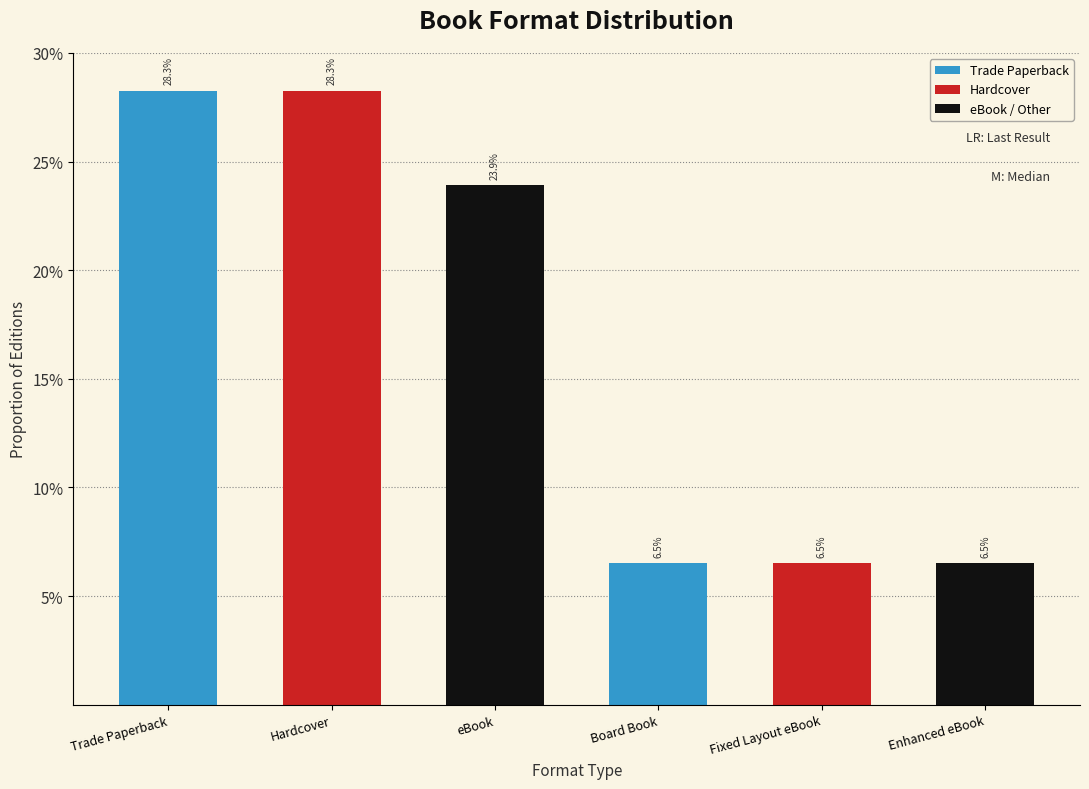

Does the chart contain stacked bars?

No